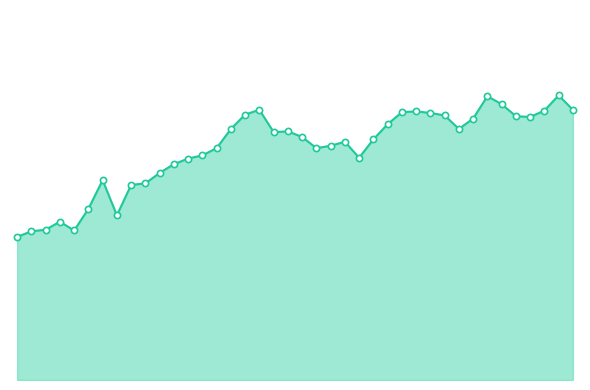

At which category is the sum across all series the highest?

38